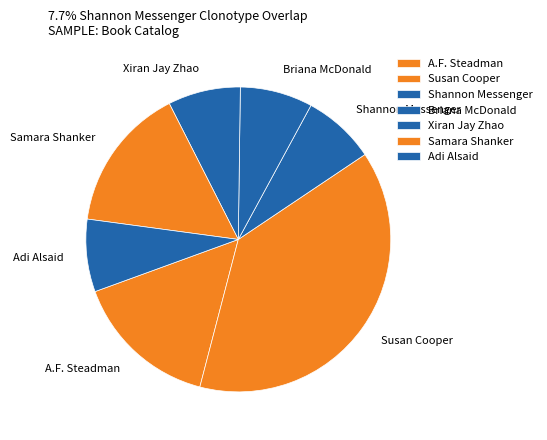

Is the sum of A.F. Steadman and Shannon Messenger greater than half?

No